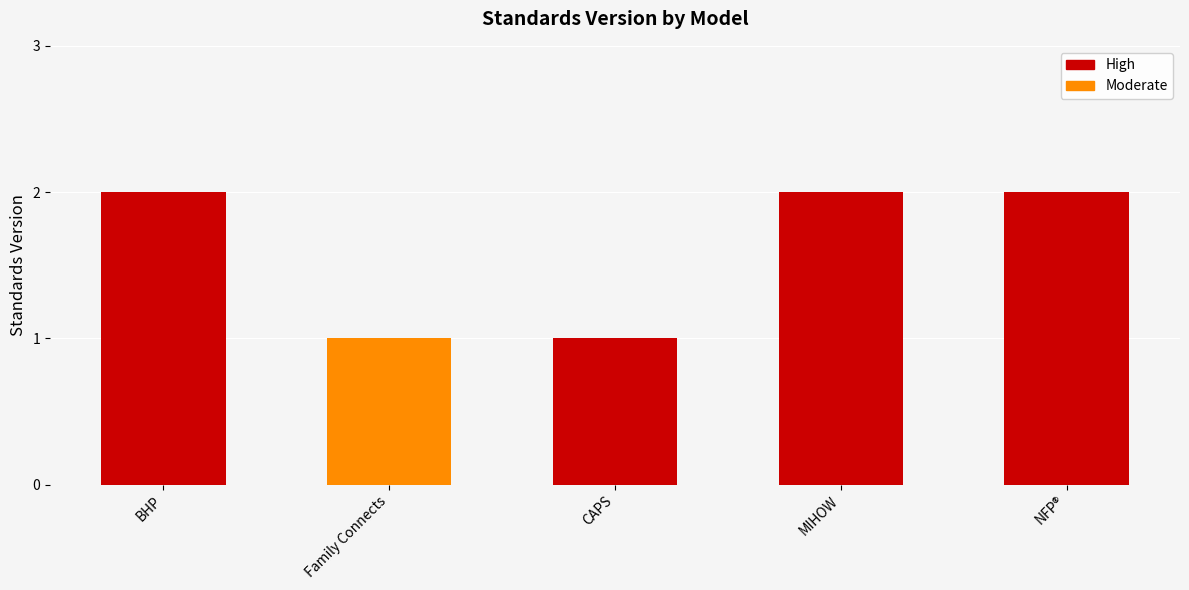

What is the label of the 5th bar from the left?

NFP®